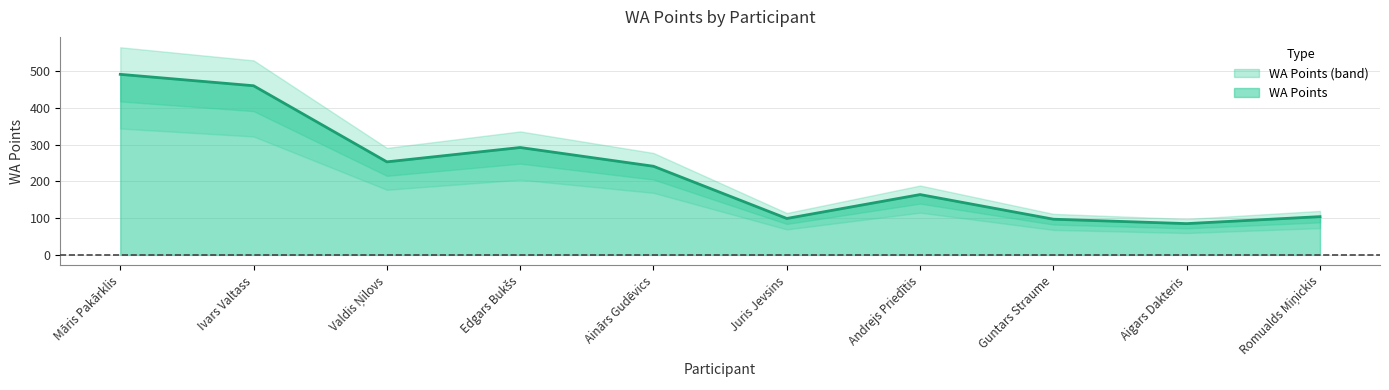

Rank the categories by value from highest to lowest.

Māris Pakārklis, Ivars Valtass, Edgars Bukšs, Valdis Ņilovs, Ainārs Gudēvics, Andrejs Priedītis, Romualds Miņickis, Juris Jevsins, Guntars Straume, Aigars Dakteris